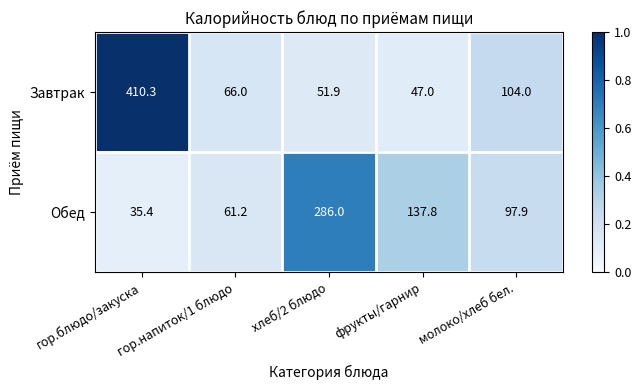

Which series changed the most between гор.блюдо/закуска and хлеб/2 блюдо?

Завтрак